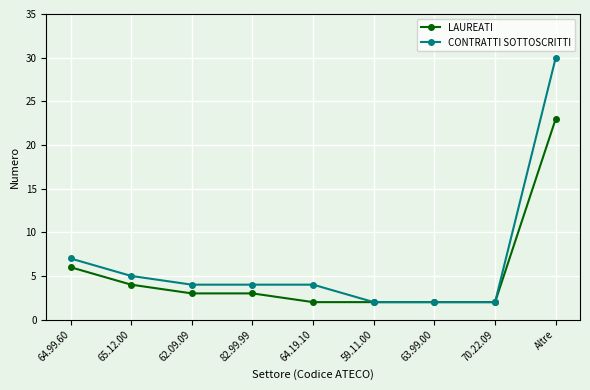

How many distinct data groups are displayed?

2